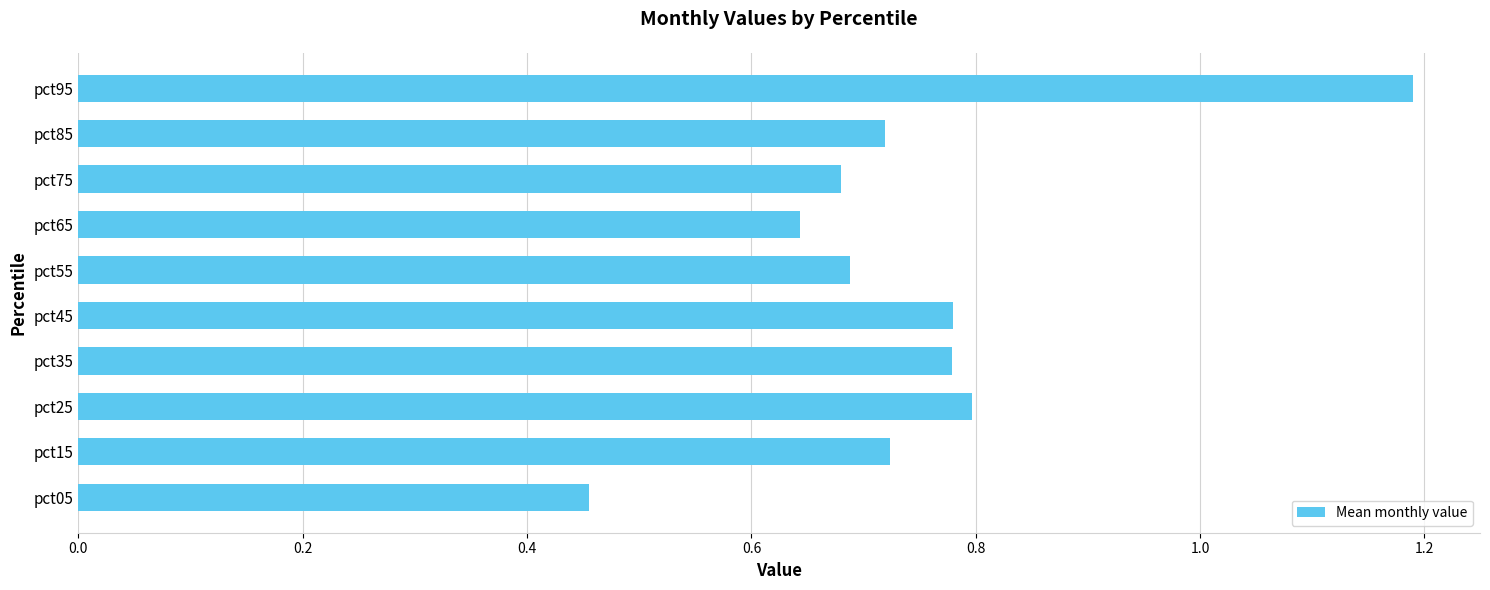

The value at pct35 is 1.3. True or false?

False